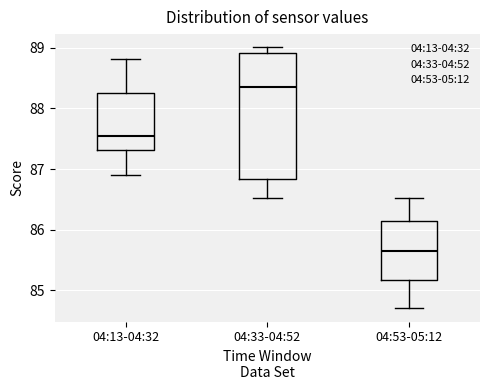

Comparing the boxes themselves (not the whiskers), which one is the tallest?

04:33-04:52